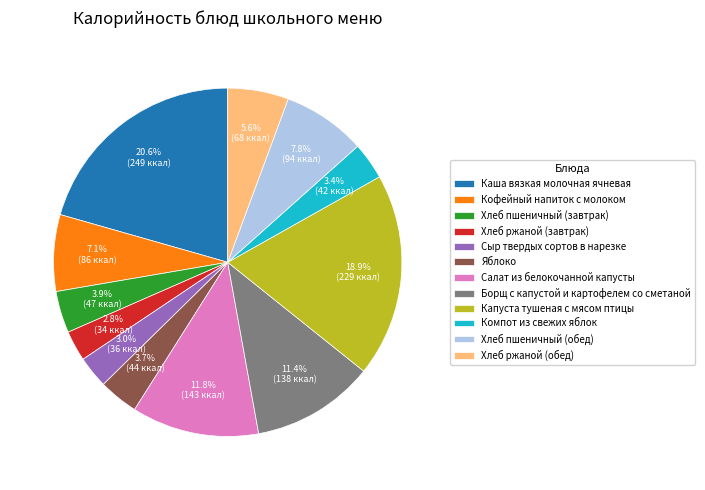

True or false: Хлеб пшеничный (завтрак) accounts for 13% of the total.

False